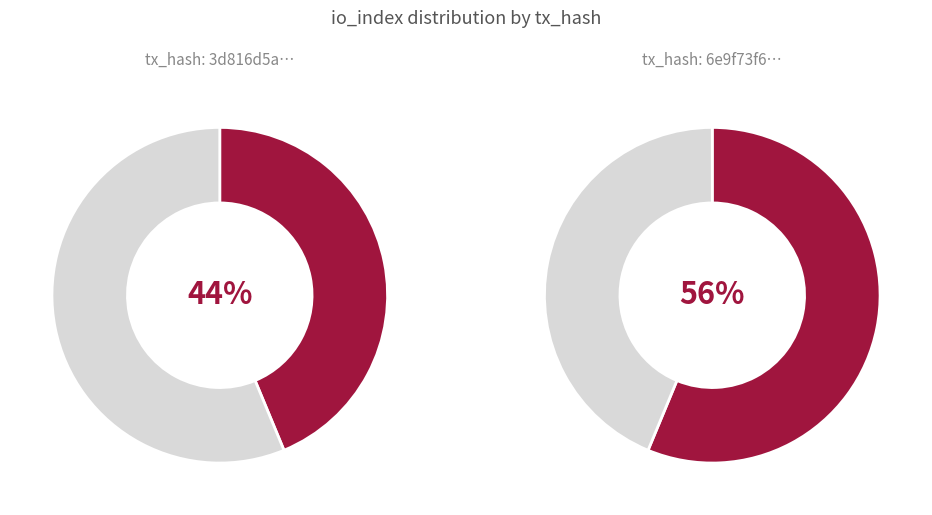

What percentage is the 1 slice, to the nearest percent?

56%